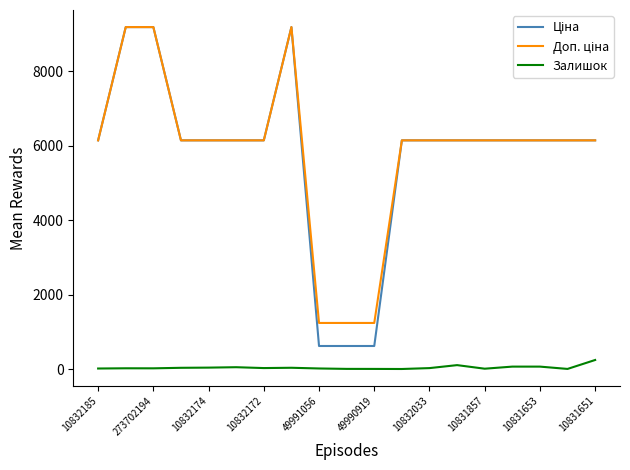

What is the maximum value for Залишок?

243.0